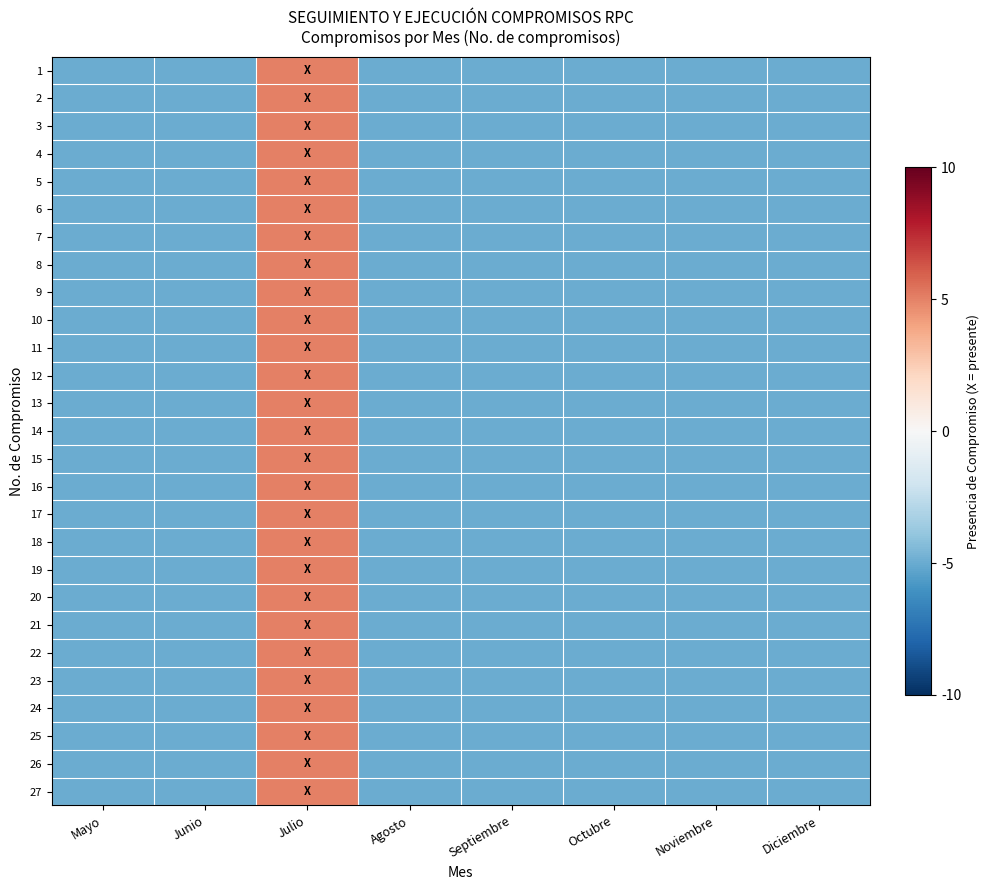

Which category has the lowest value across all series?

Mayo